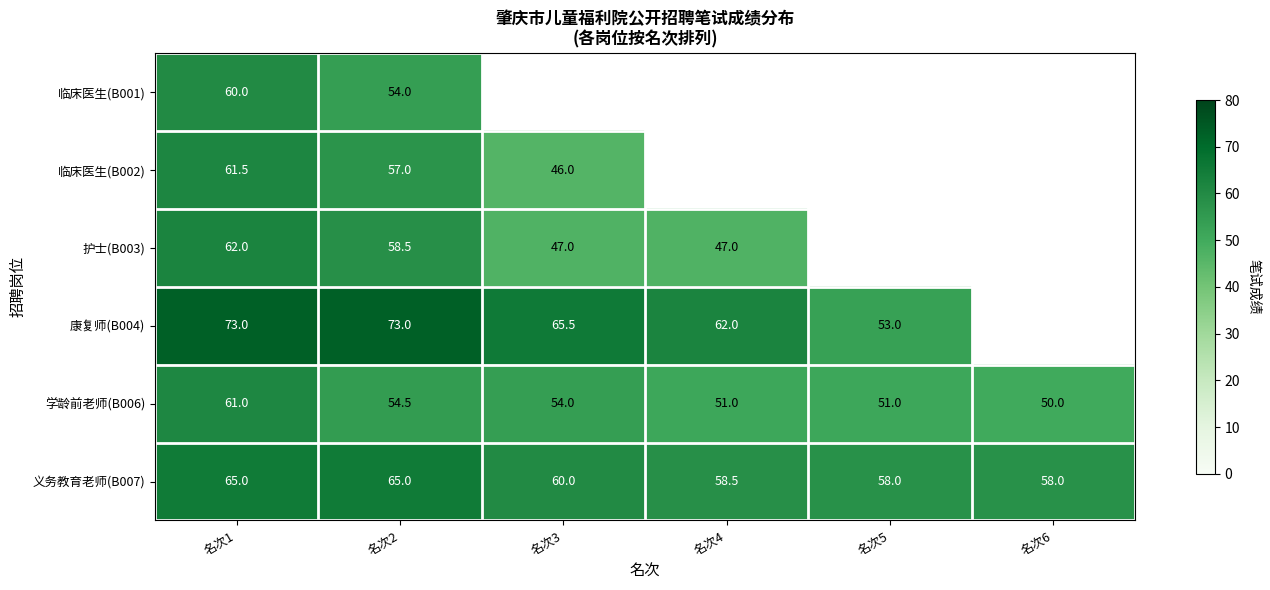

Read the 学龄前老师(B006) value at 名次3.

54.0